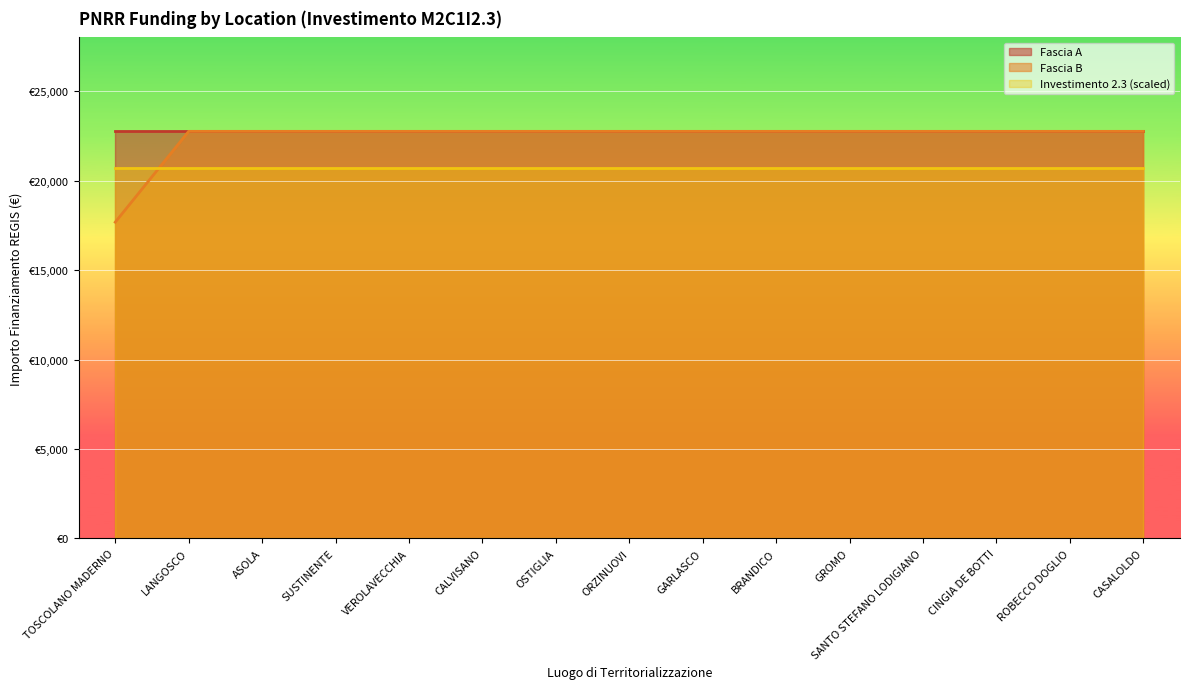

Which series has the widest spread of values?

Fascia B